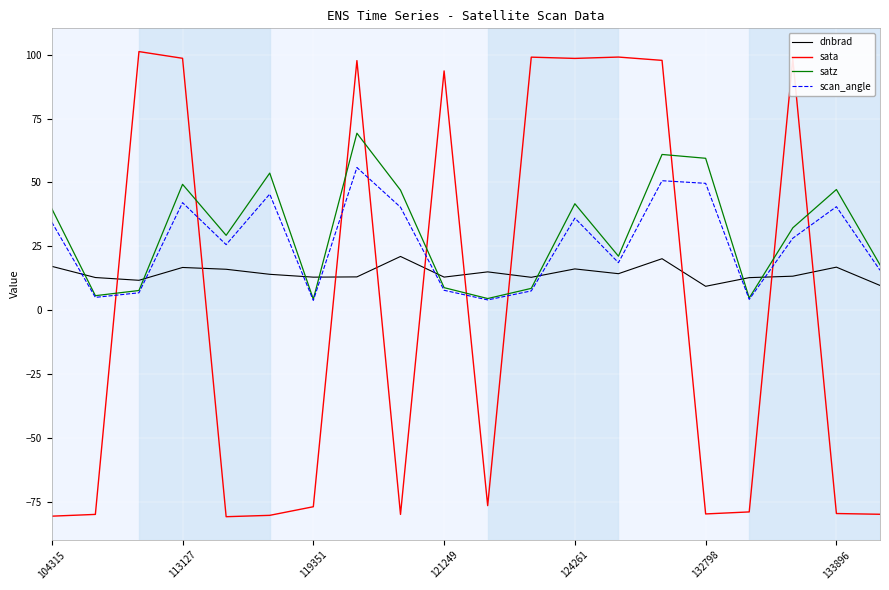

Does the chart display data point markers on the line(s)?

No